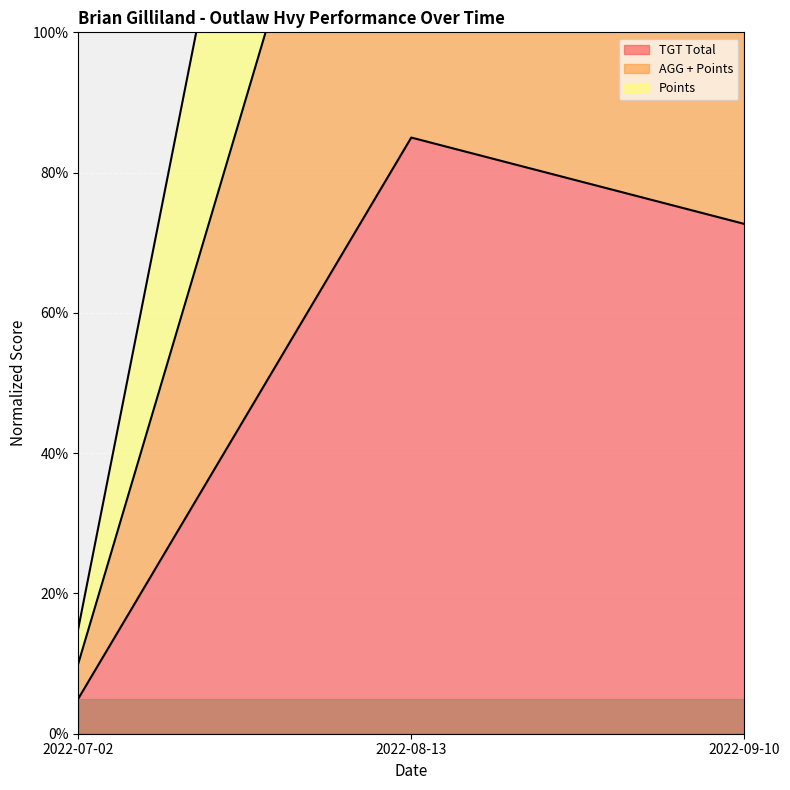

What is the value of the TGT Total point at the 3rd from the left?

72.7